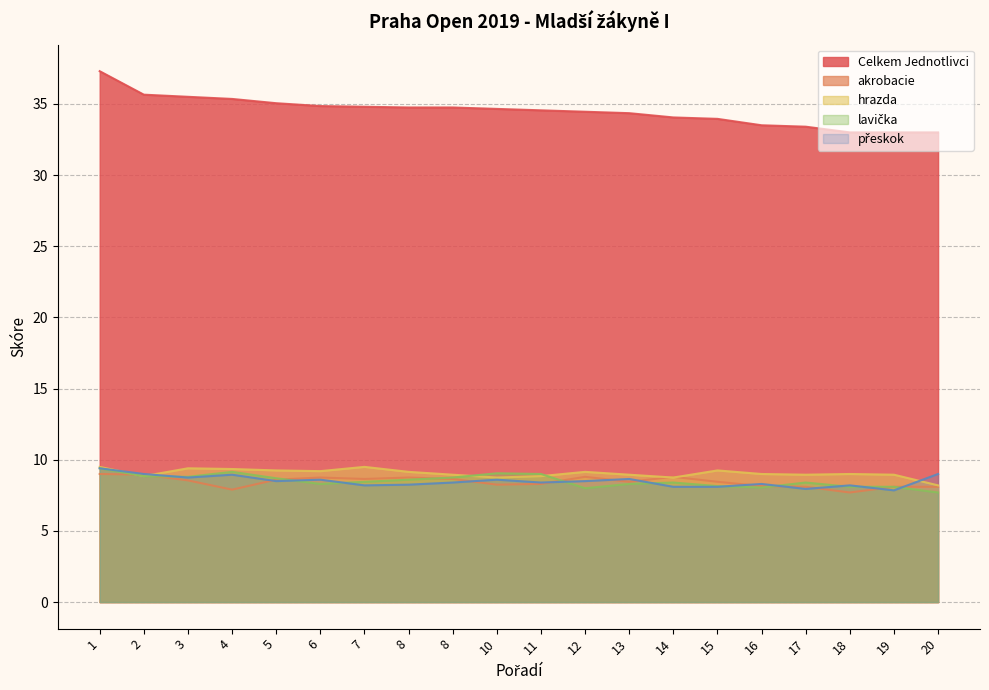

Which series has the largest total across all categories?

Celkem Jednotlivci